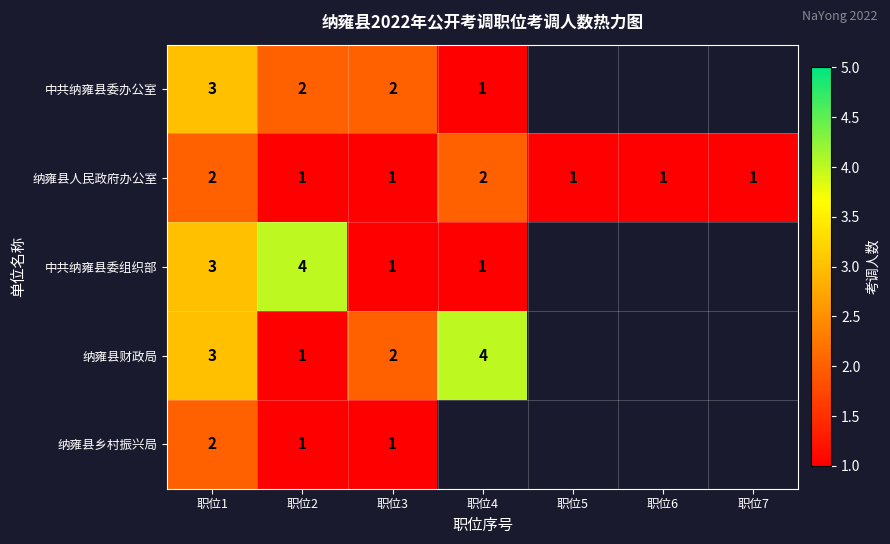

The value of 中共纳雍县委办公室 at 职位3 is 3. True or false?

False